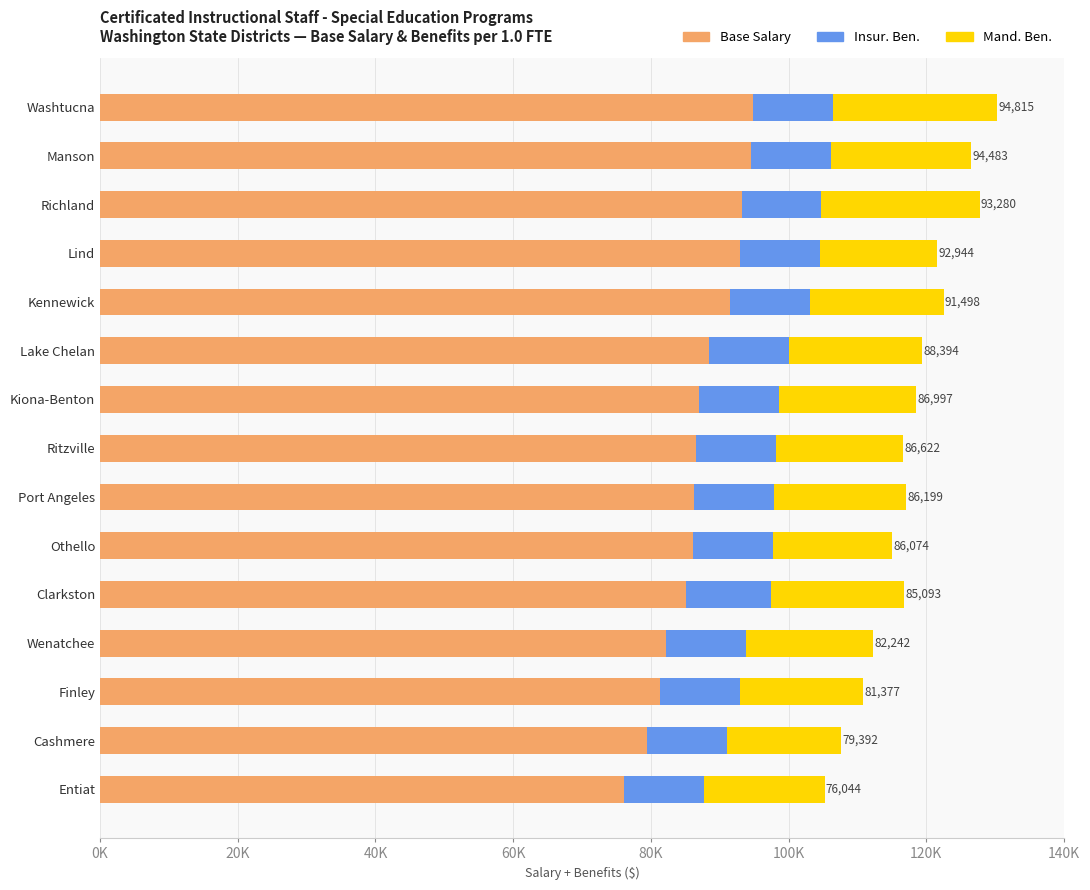

Which series has the widest spread of values?

Base Salary